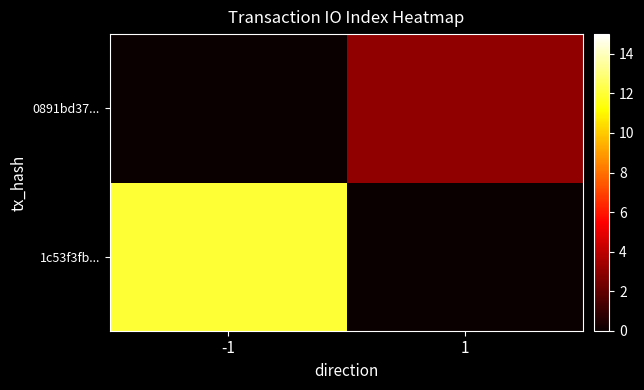

Reading left to right, transcribe all the data shown in this chart.

1c53f3fb...: -1=12	1=0
0891bd37...: -1=0	1=3